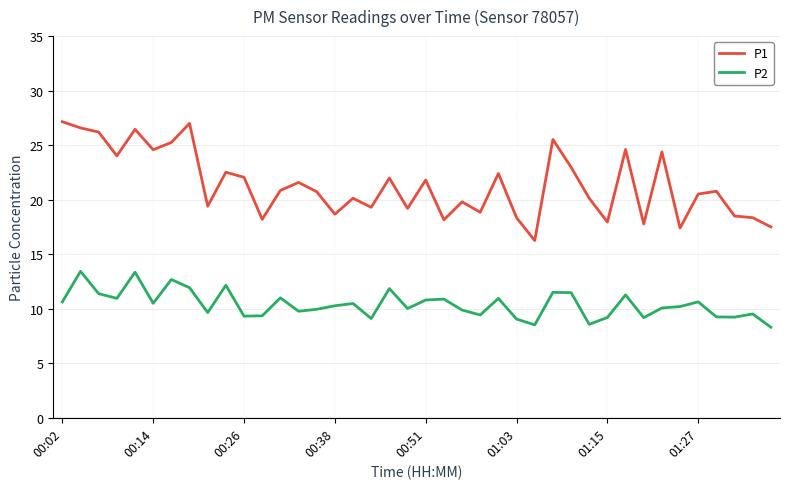

Does the chart display data point markers on the line(s)?

No